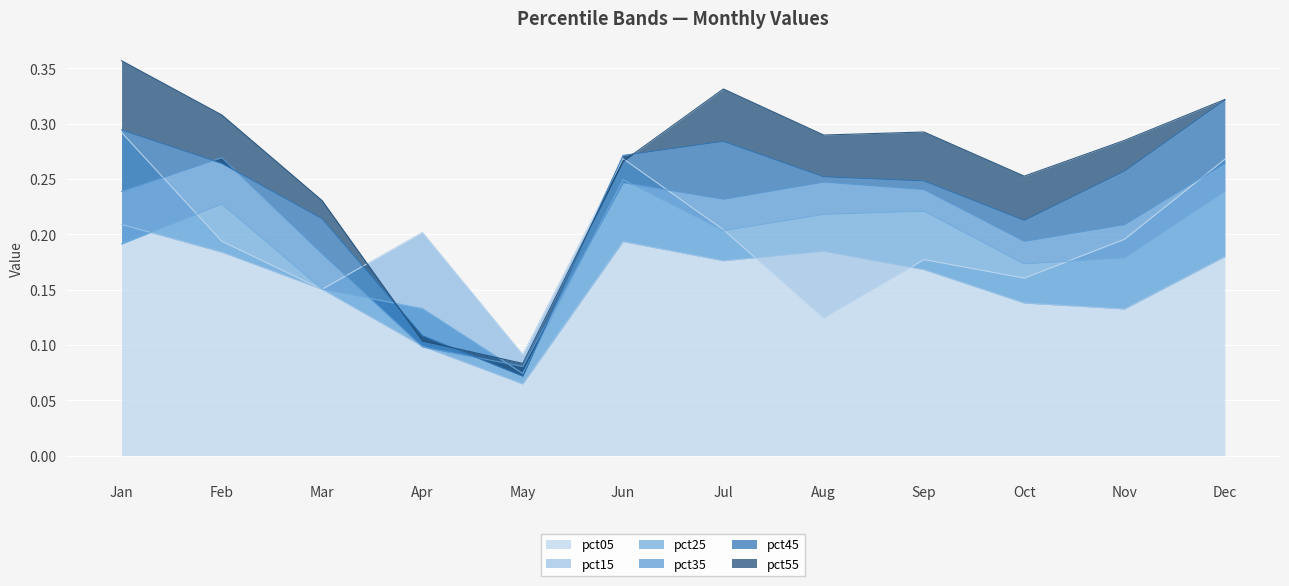

Which category has the lowest value in the pct05 series?

May